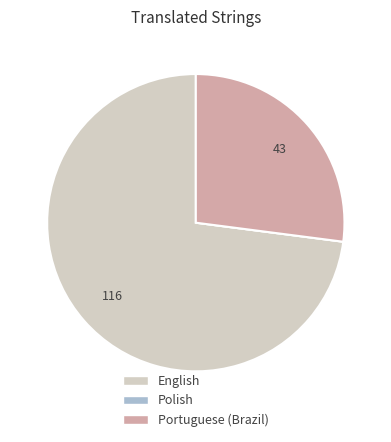

Which slice is the largest?

English